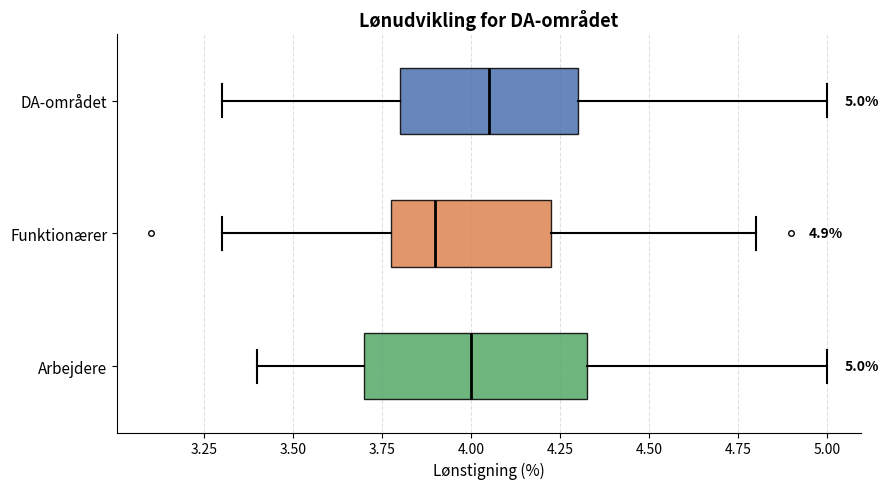

Which box is the widest, from its left edge to its right edge?

Arbejdere